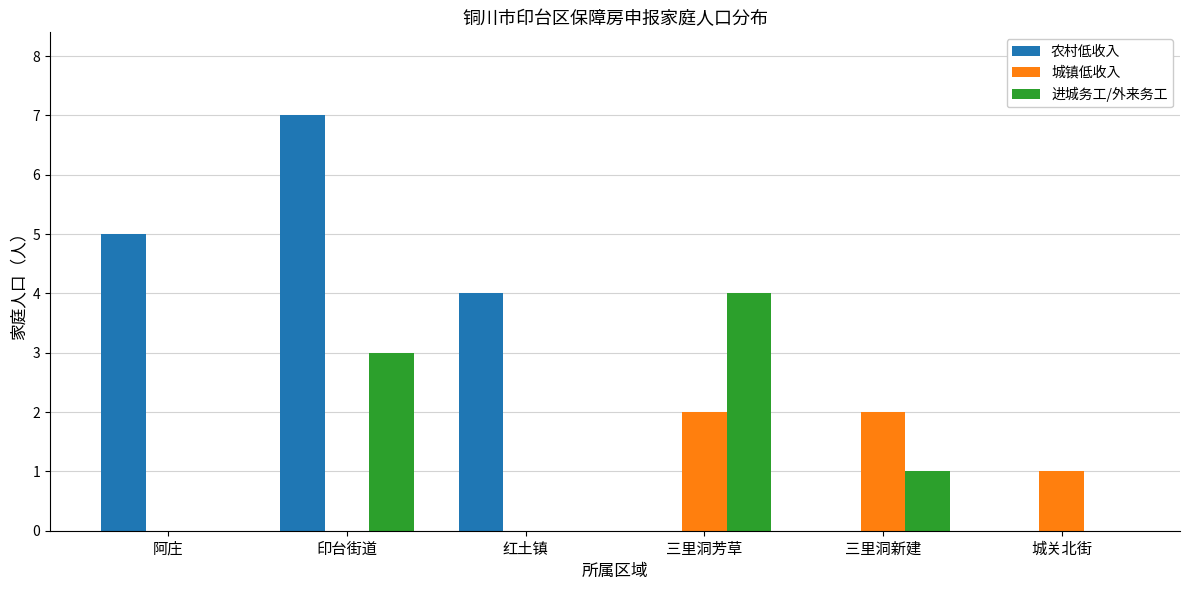

What is the sum of the 进城务工/外来务工 values at 城关北街 and 三里洞芳草?

4